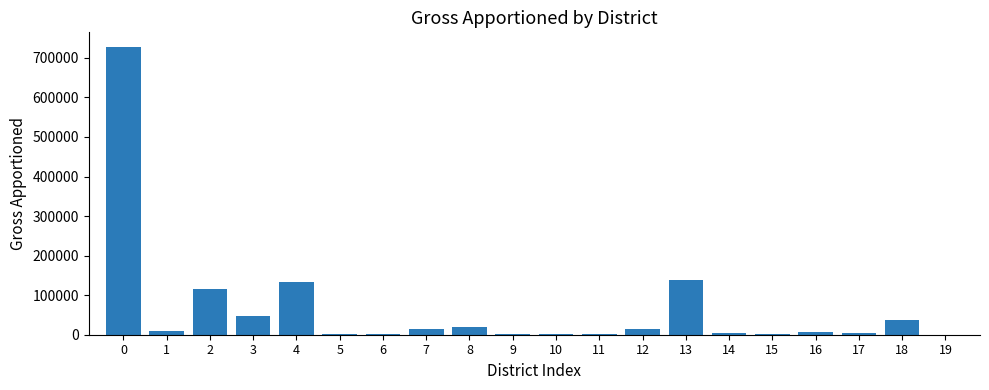

What is the maximum value shown in the chart?

728088.7